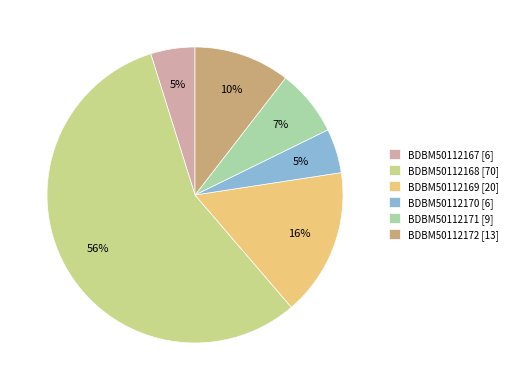

To the nearest percent, what is the combined percentage of BDBM50112169 and BDBM50112170?

21%